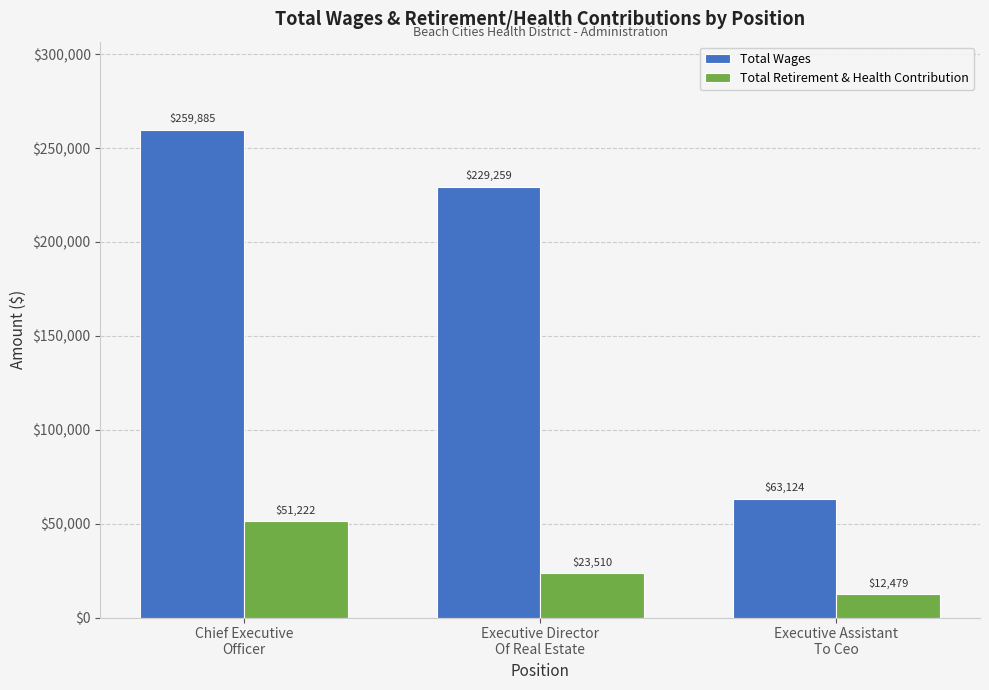

Does the chart contain stacked bars?

No